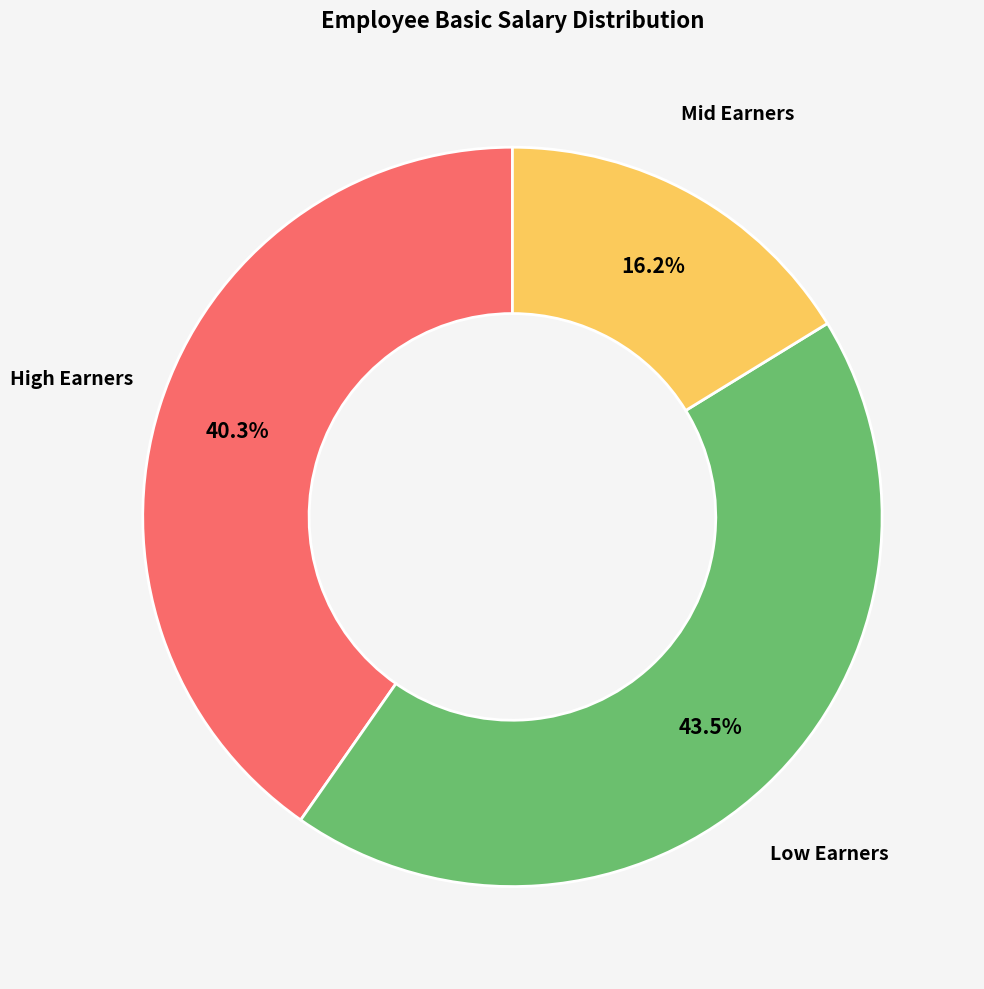

Is there any slice that represents more than half of the pie?

No